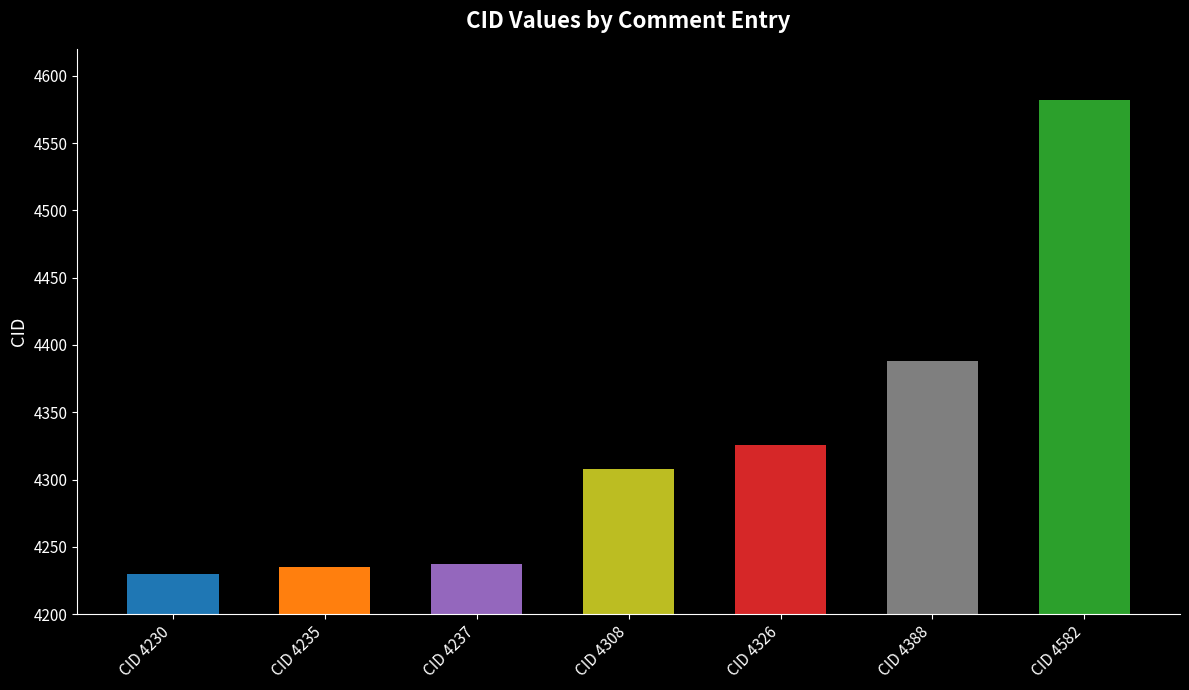

Is it true that the value at CID 4582 is 4582?

True